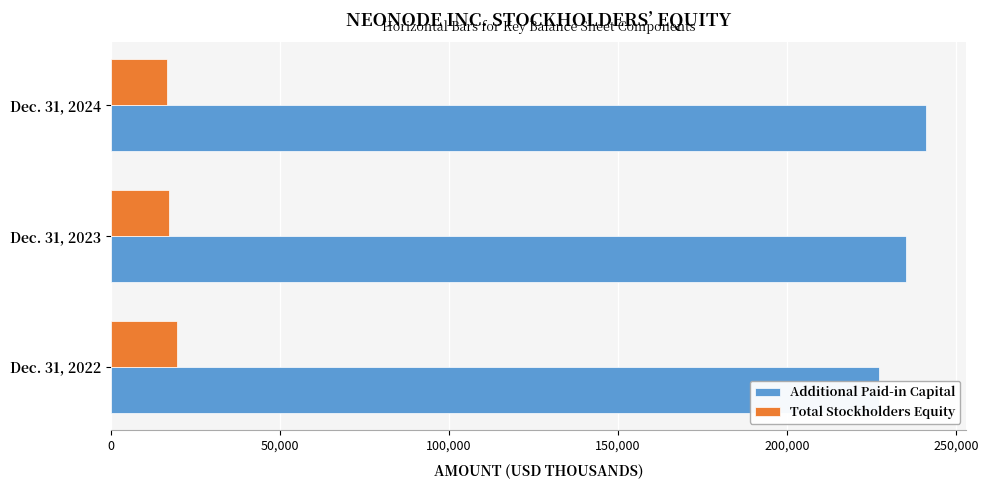

How many Total Stockholders Equity values are between 16442 and 19418?

3